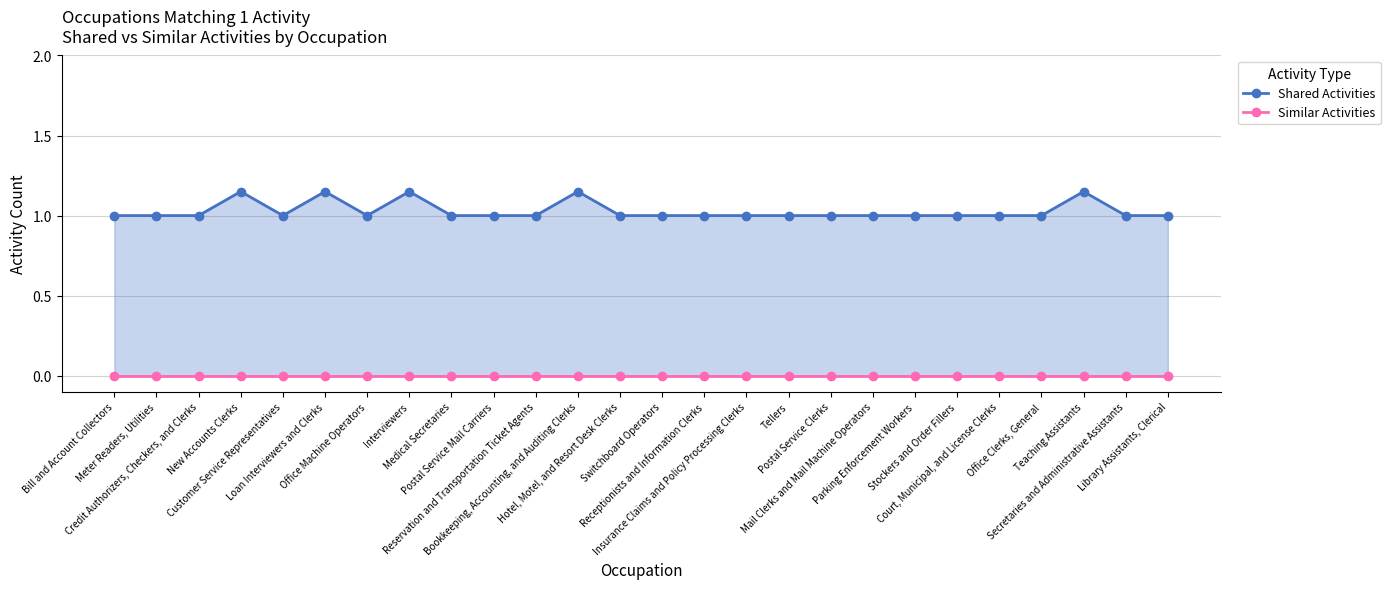

What is the difference between the Shared Activities values at Loan Interviewers and Clerks and Court, Municipal, and License Clerks?

0.1